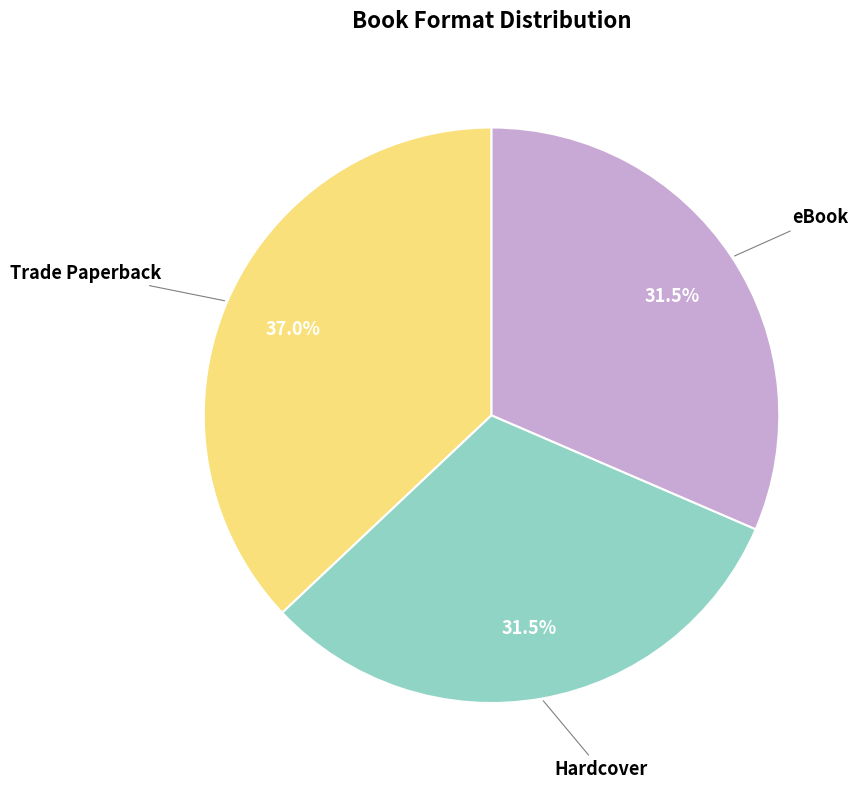

Does any single category account for the majority?

No